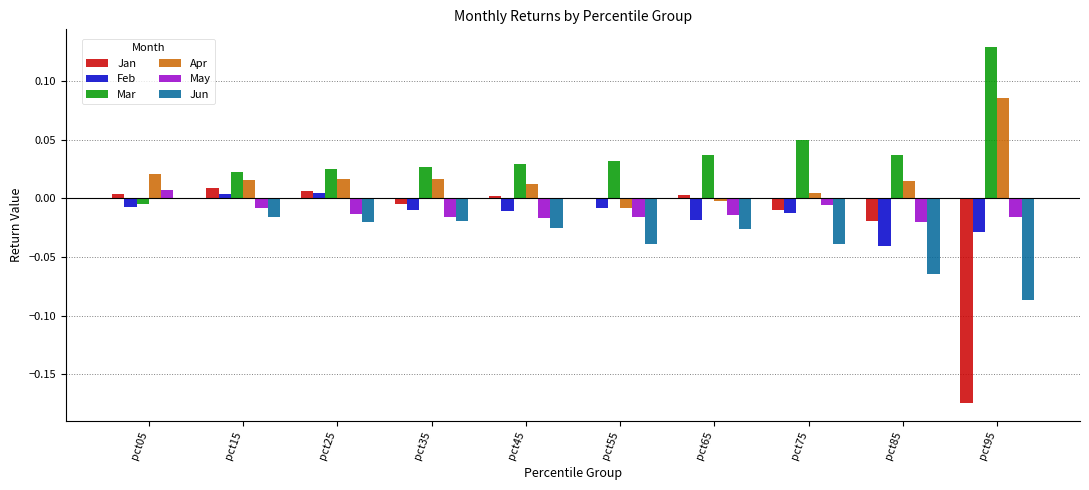

Which series has the largest total across all categories?

Mar